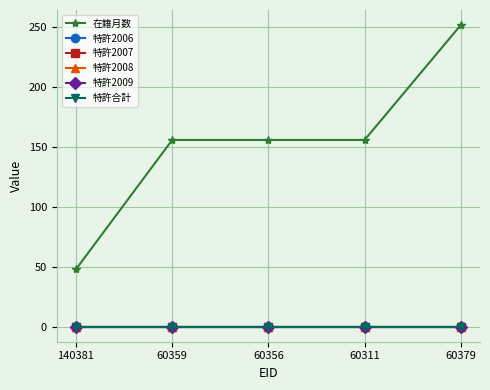

Rank the series by their maximum value, from lowest to highest.

特許2006, 特許2007, 特許2008, 特許2009, 特許合計, 在籍月数